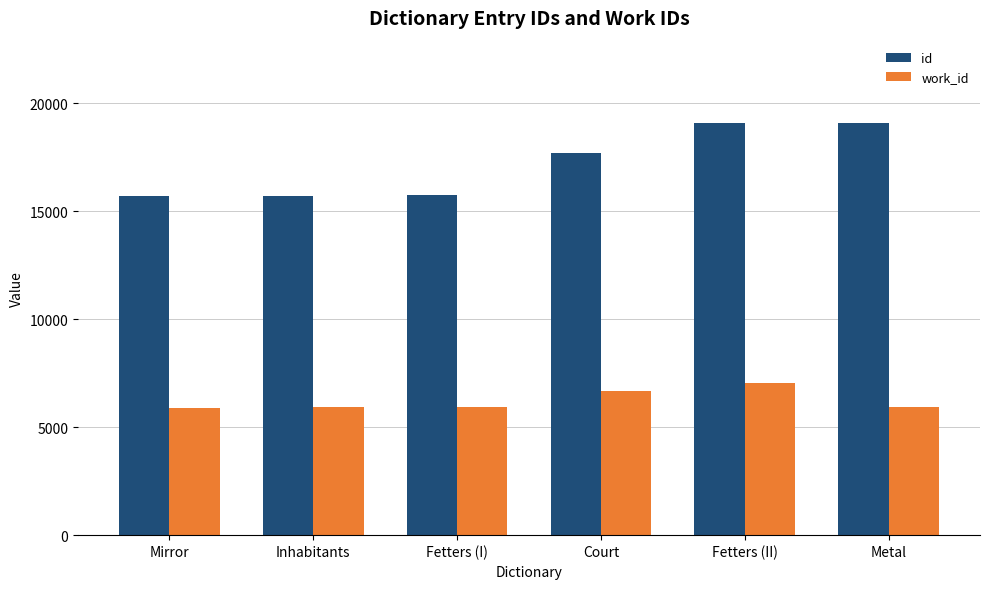

The work_id series shows 8151 at Mirror. True or false?

False